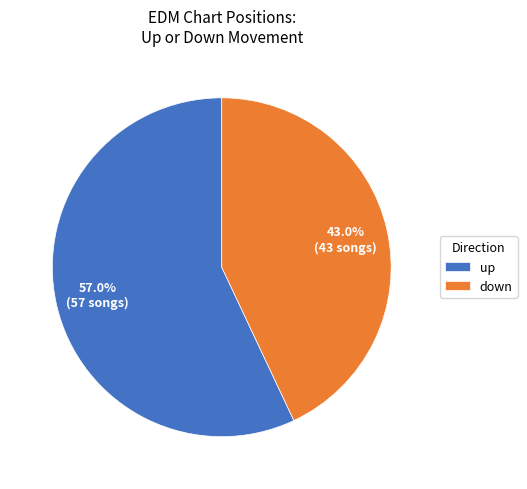

What is the largest slice in the pie chart?

up